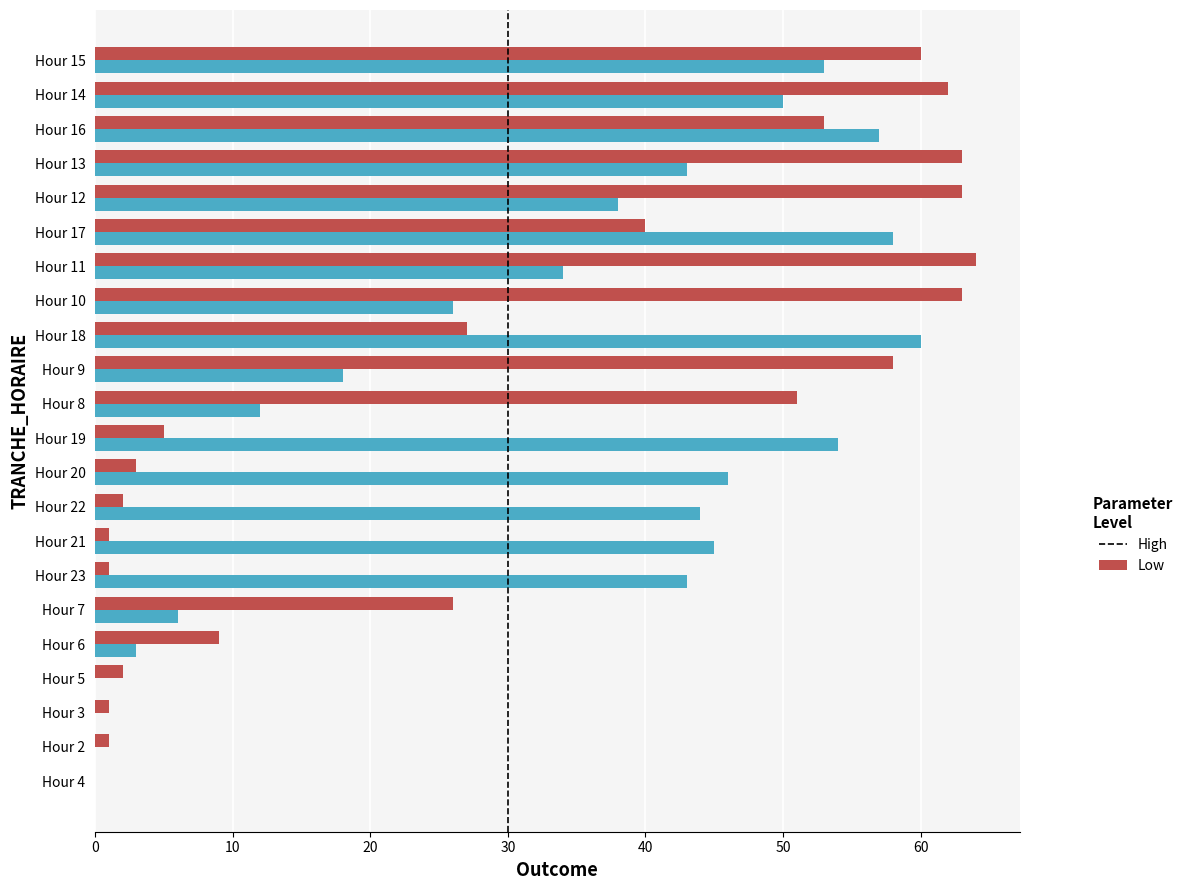

What is the greatest value displayed?

64